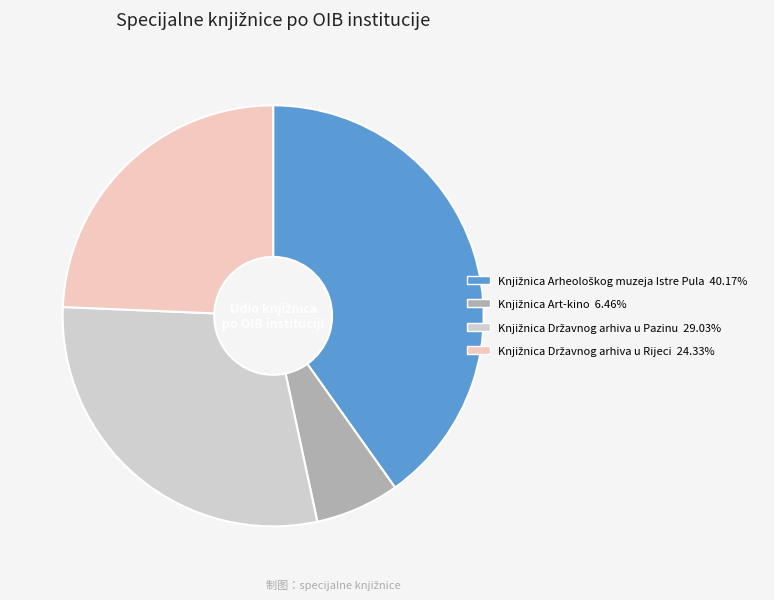

Is there any slice that represents more than half of the pie?

No